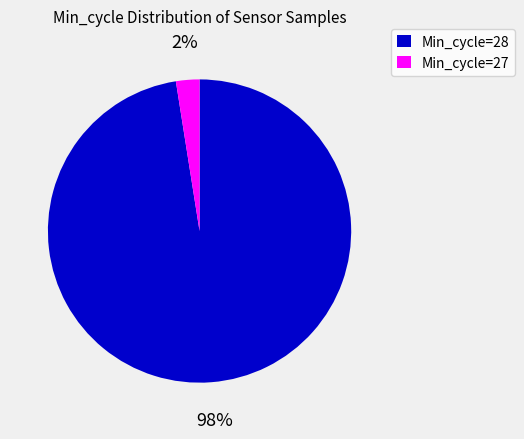

Count the number of slices in the pie.

2